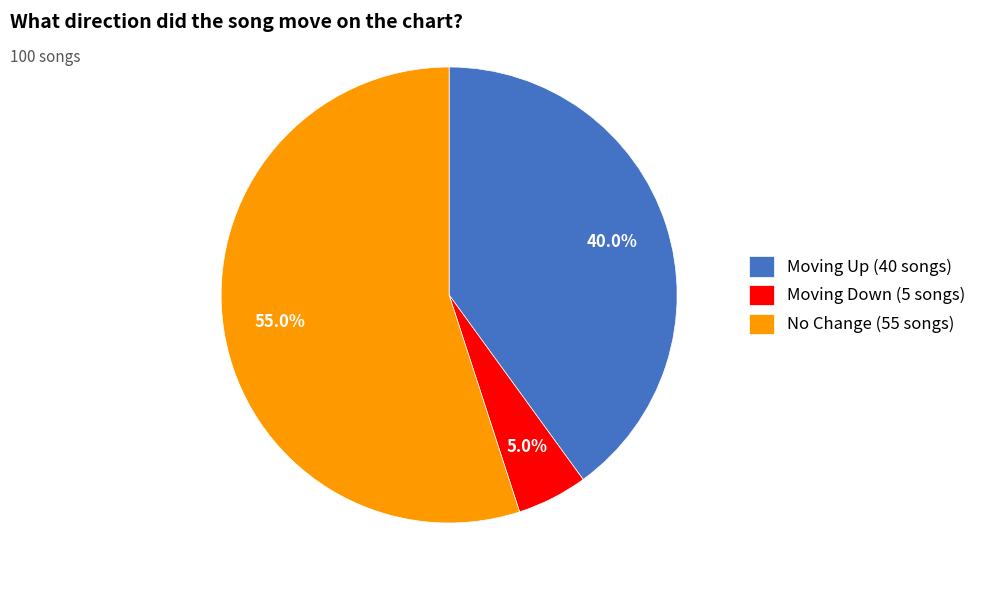

What is the ratio of the value at Moving Up (40 songs) to the value at Moving Down (5 songs)?

8.0